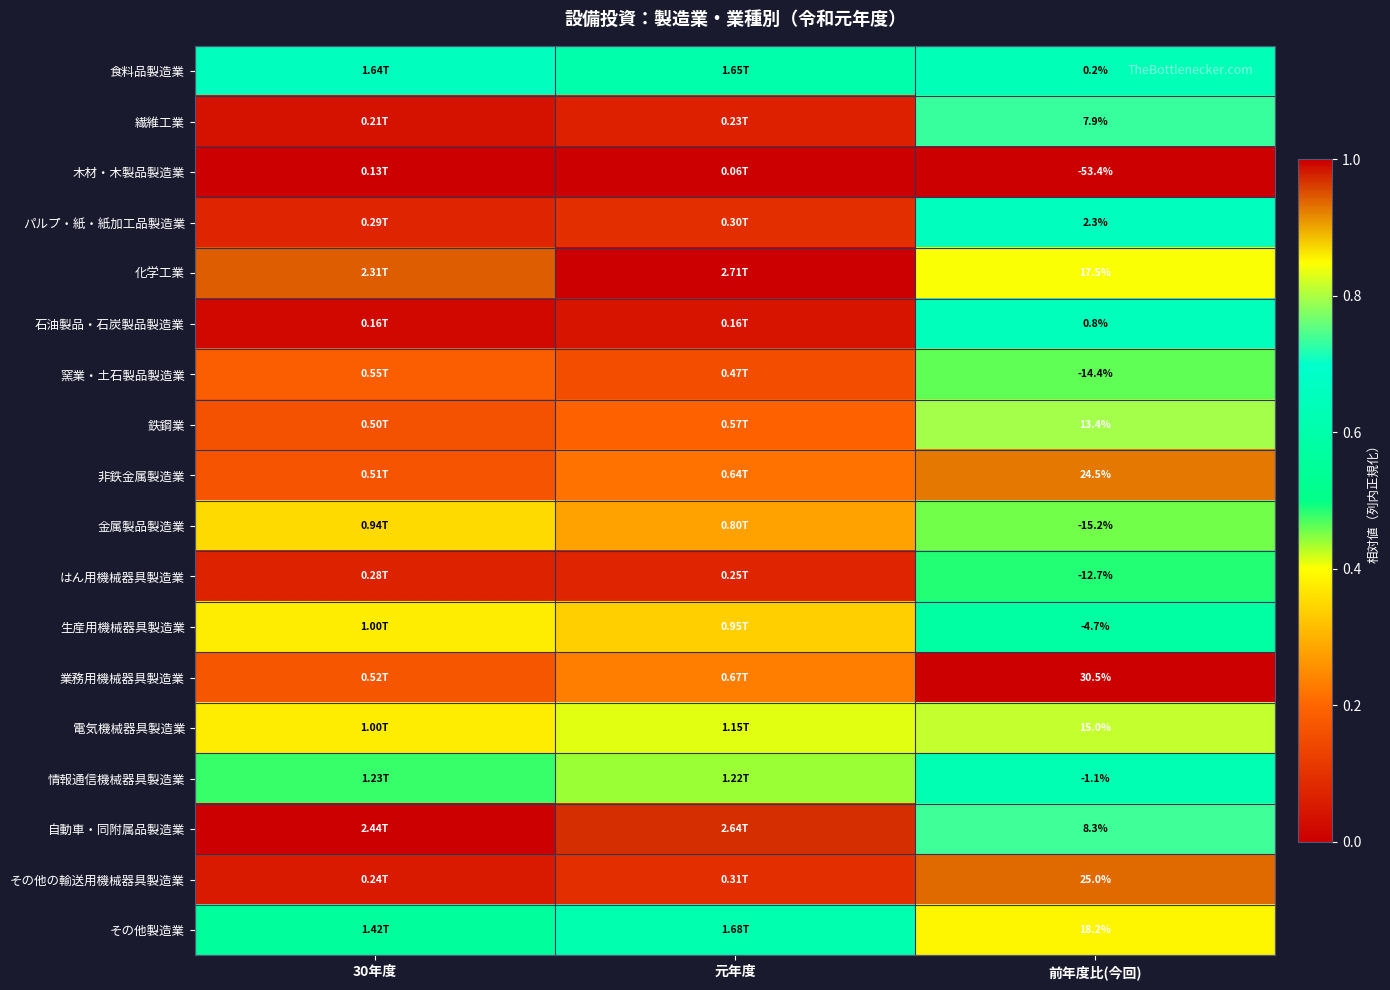

The 金属製品製造業 series shows 0.5 at 前年度比(今回). True or false?

True